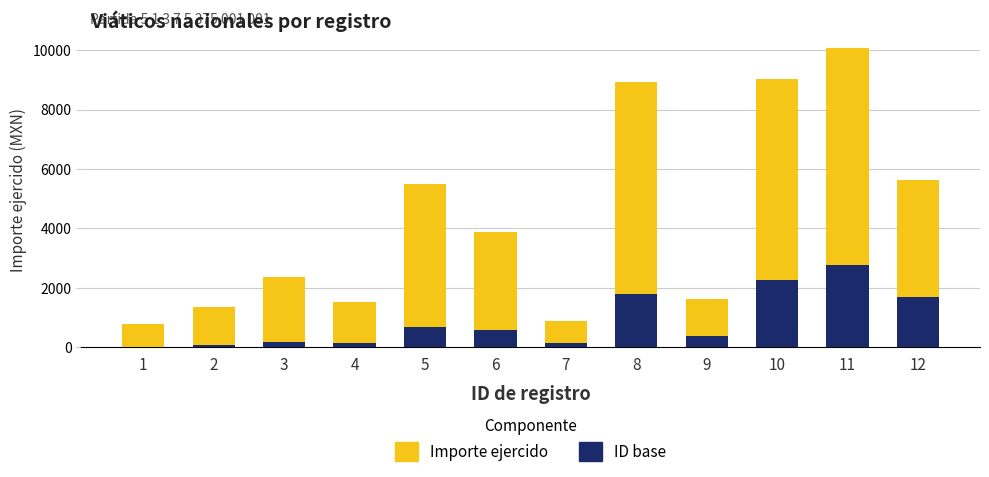

At which category is the sum across all series the highest?

11